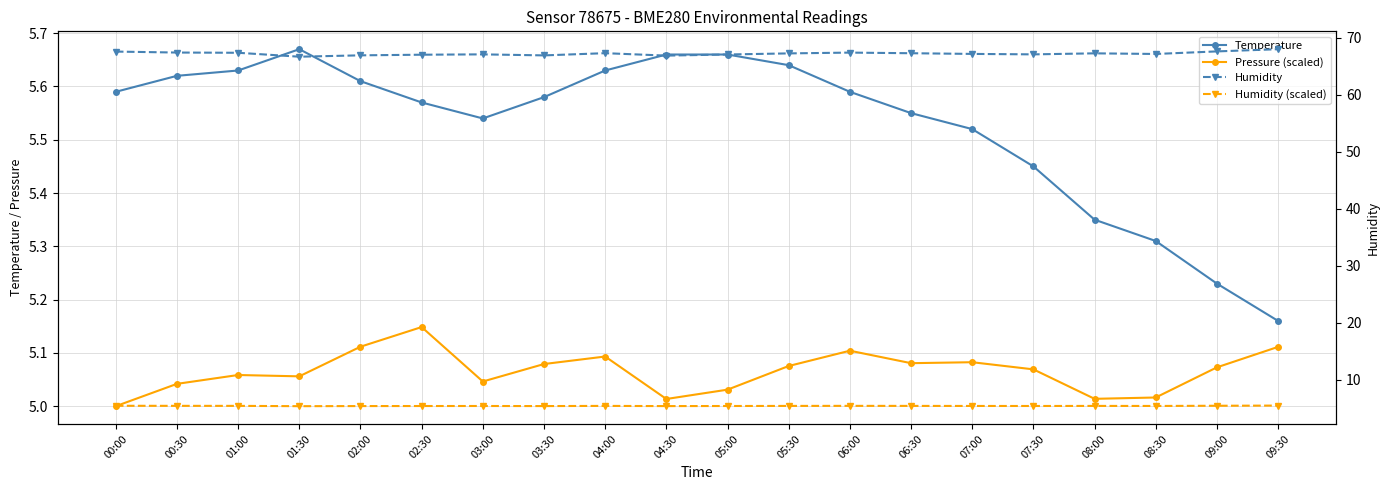

The value of Pressure (scaled) at 04:30 is 5.0. True or false?

True